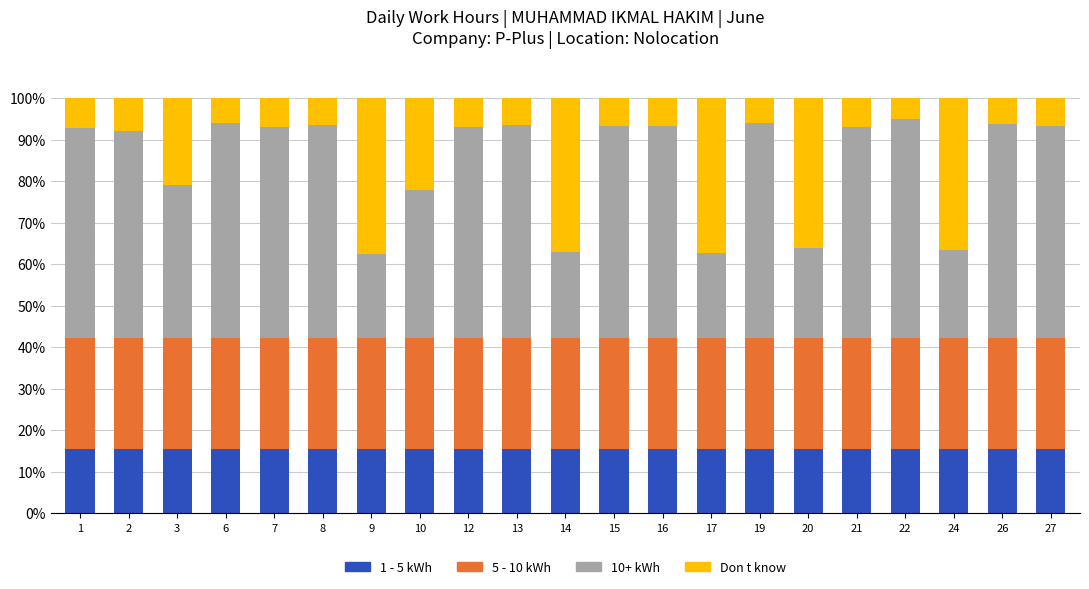

What is the average value of the 1 - 5 kWh series?

15.4